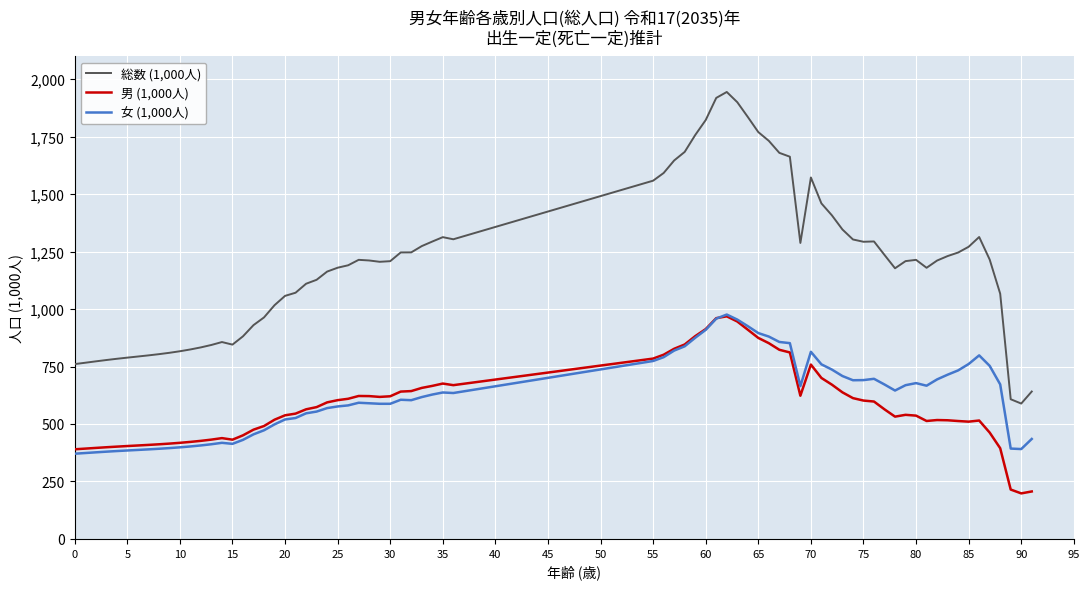

True or false: 総数 (1,000人) and 男 (1,000人) cross at least once.

False